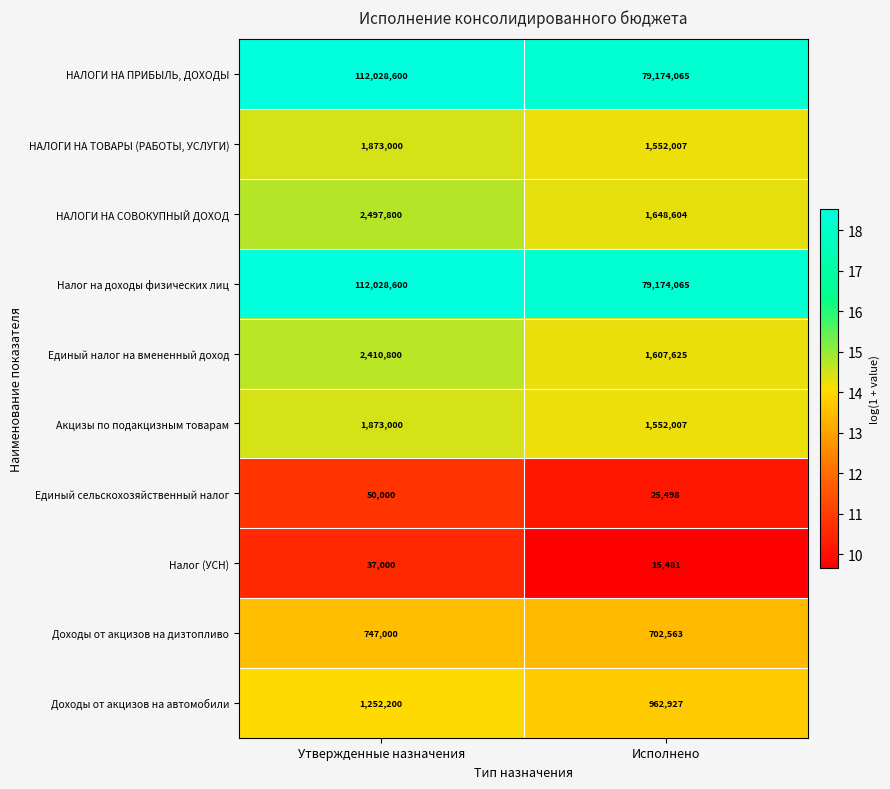

Count the number of categories in the chart.

2